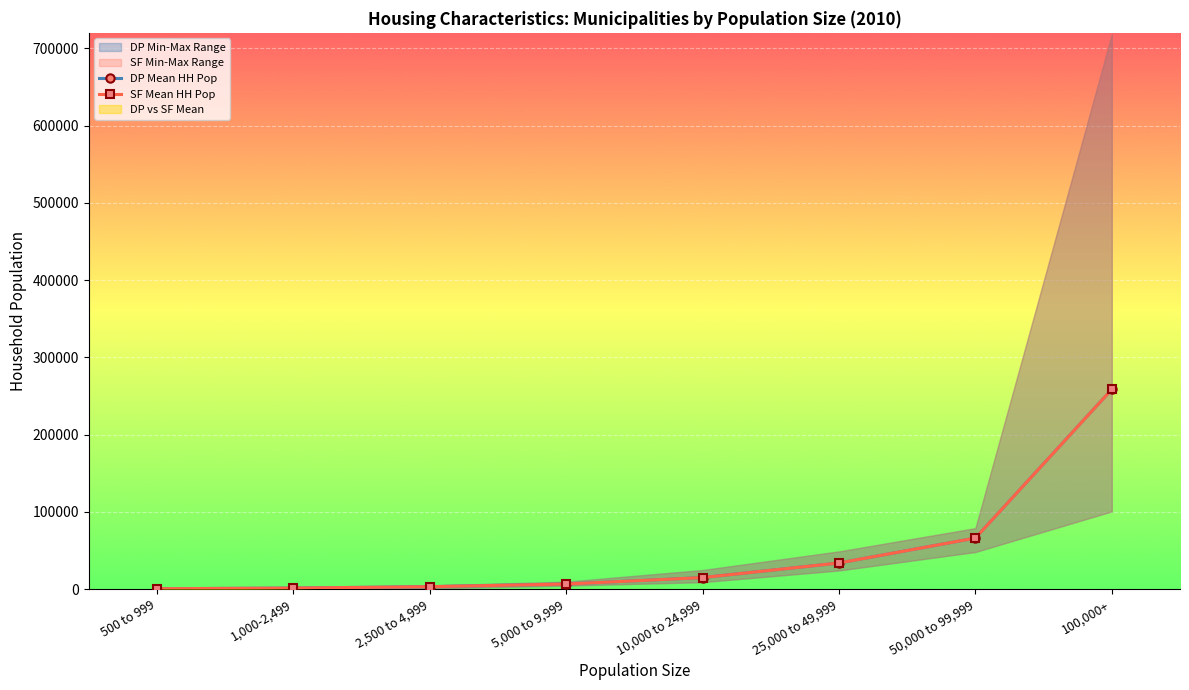

At which category does the chart reach its minimum across all series?

500 to 999